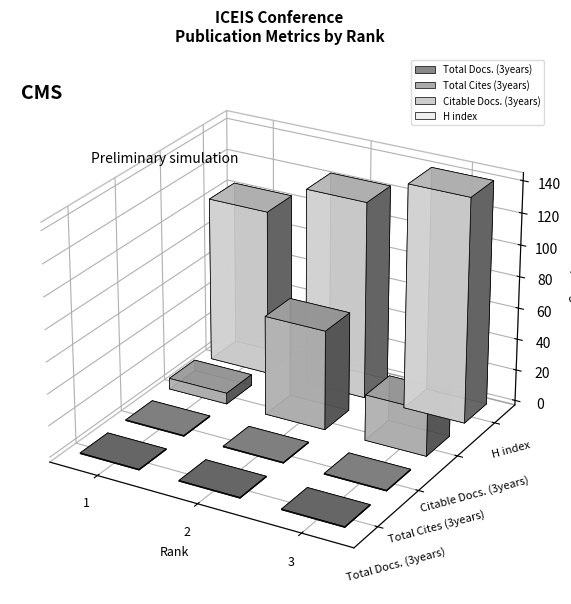

How many bars are there in each group?

4